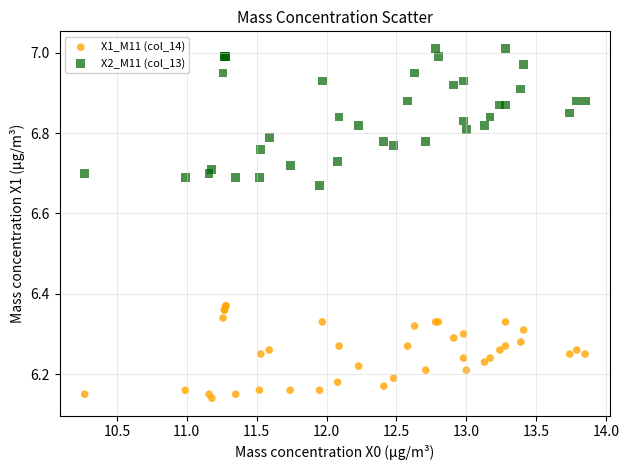

Which series contains the lowest Y value?

X1_M11 (col_14)